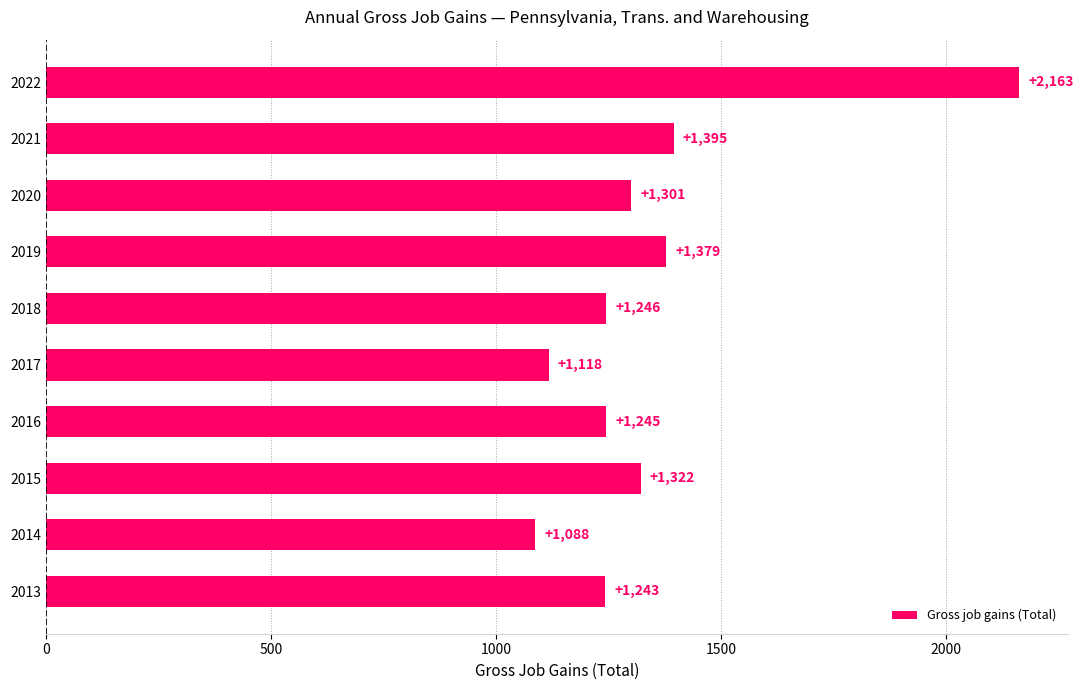

Is it true that the value at 2022 is 1018?

False